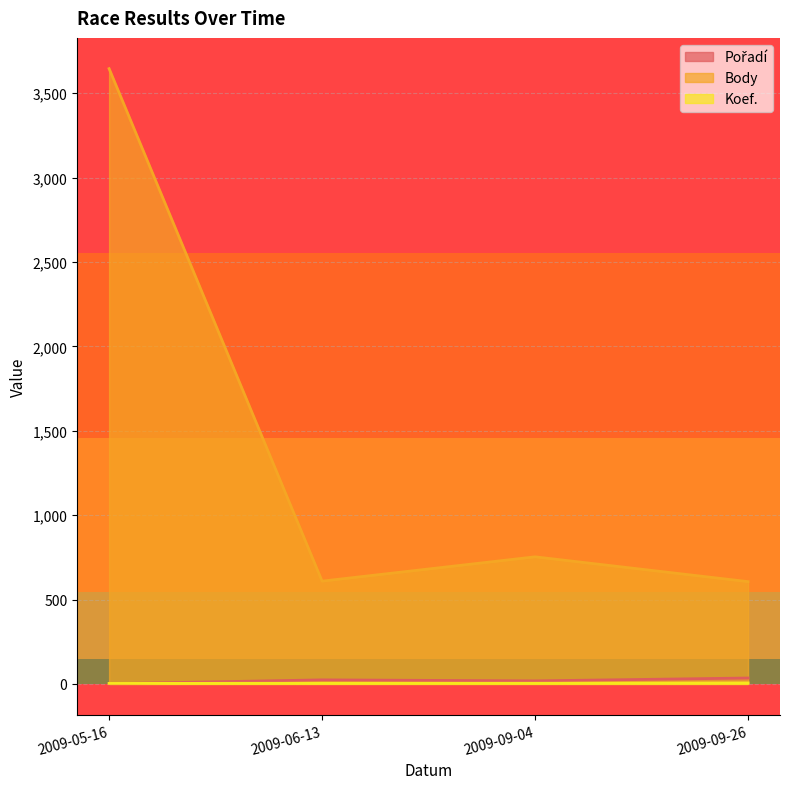

Does the chart display data point markers on the line(s)?

No